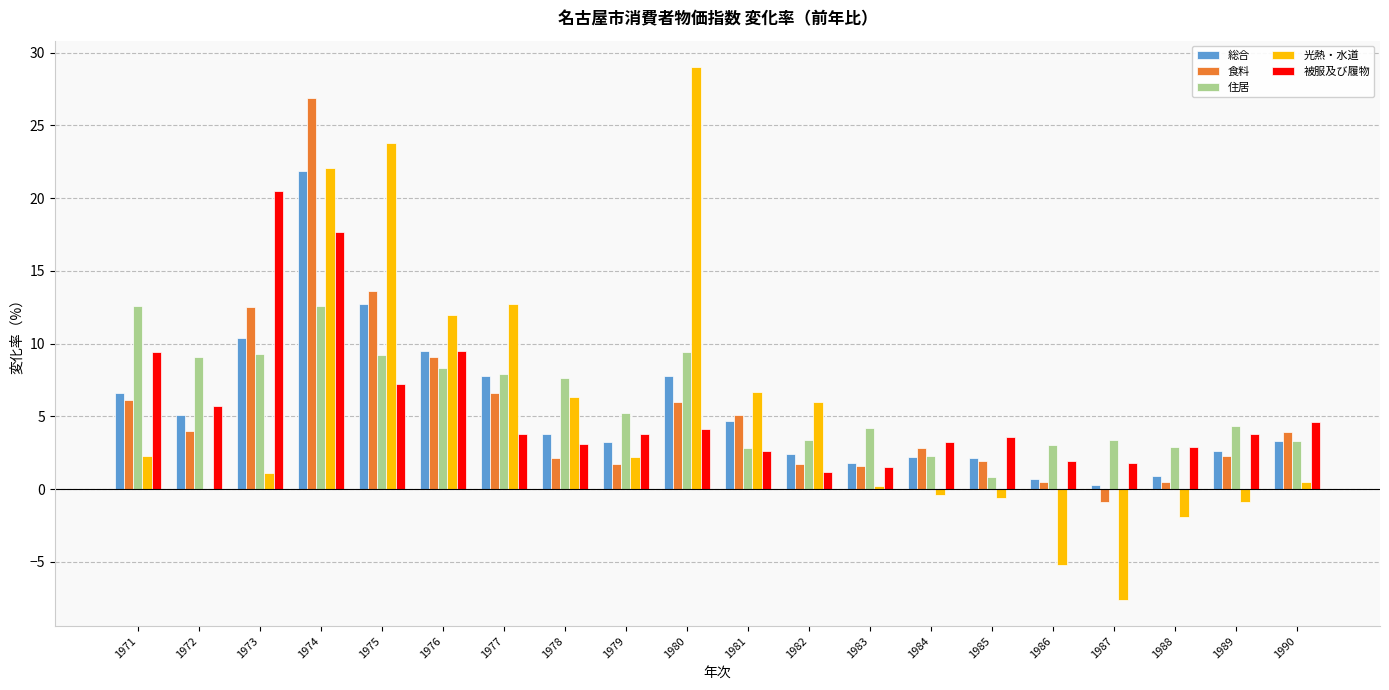

What value does the 被服及び履物 series have at 1990?

4.6